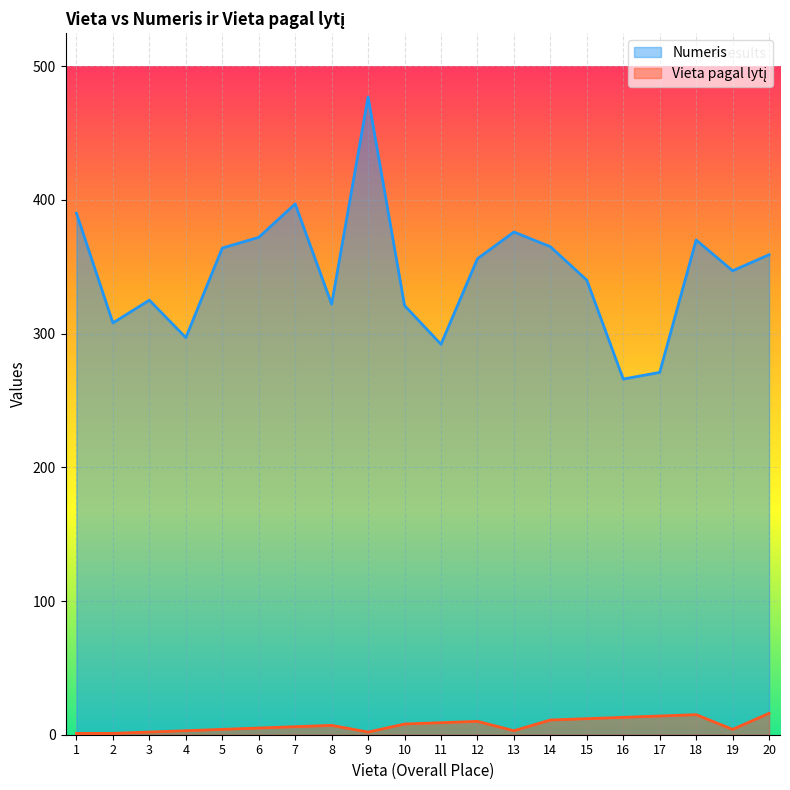

What is the value of the Numeris point at the 12th from the left?

356